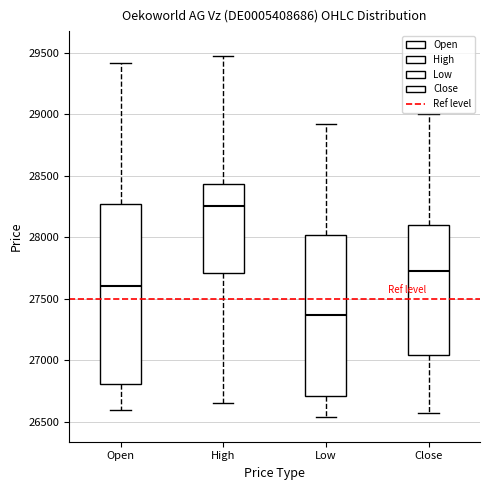

Reading left to right, transcribe this box plot: for each box, give where its median line is, the range the box spans, and where its two whiskers end, as read against the y-axis. The values are not printed on the chart, so give them approximately, as read against the axis.

Open: median 27600, box 26800 to 28250, whiskers 26600 to 29400
High: median 28250, box 27700 to 28450, whiskers 26650 to 29500
Low: median 27350, box 26700 to 28000, whiskers 26550 to 28900
Close: median 27700, box 27050 to 28100, whiskers 26550 to 29000